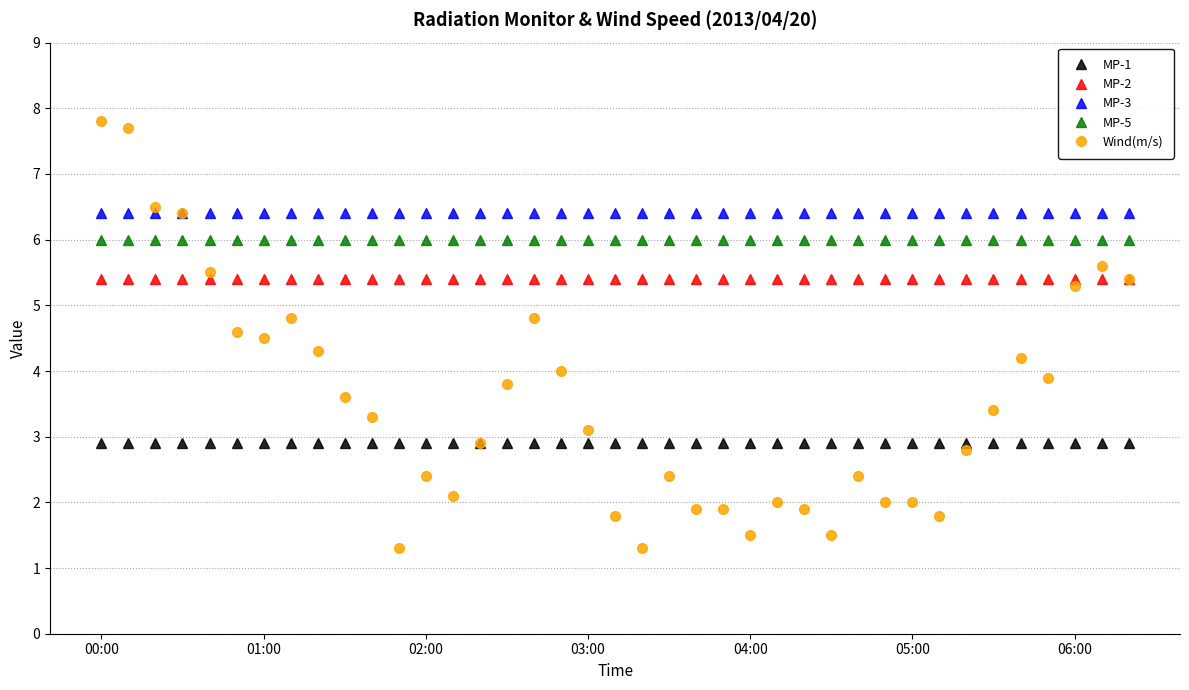

Which series has the widest spread of values?

Wind(m/s)